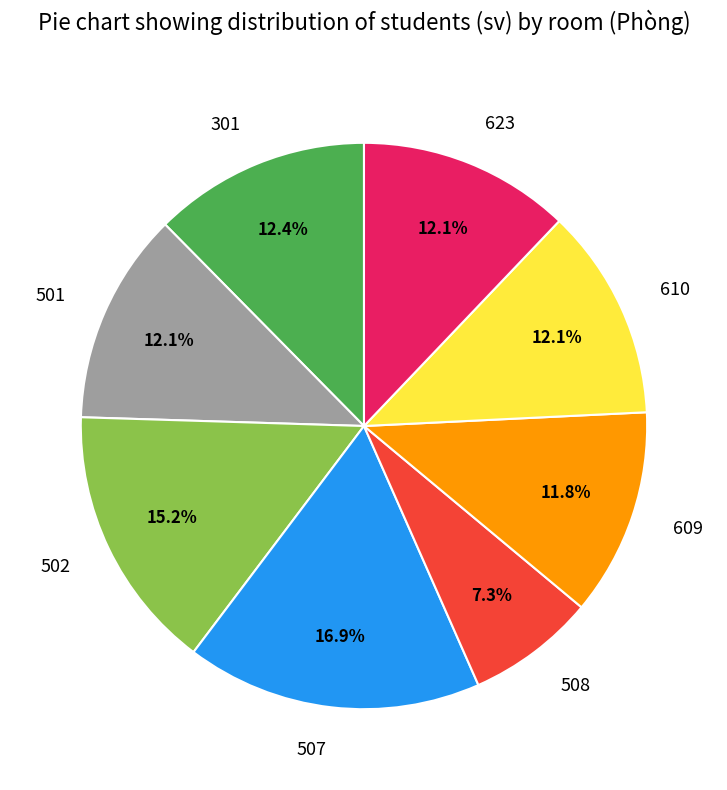

Approximately how many times larger is the value at 623 compared to 610?

1.0